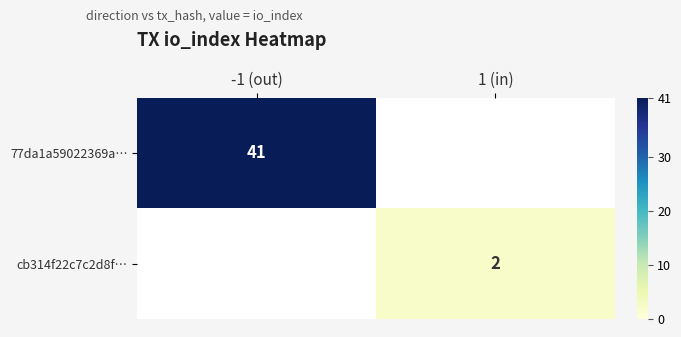

The value of cb314f22c7c2d8f… at 1 (in) is 1. True or false?

False